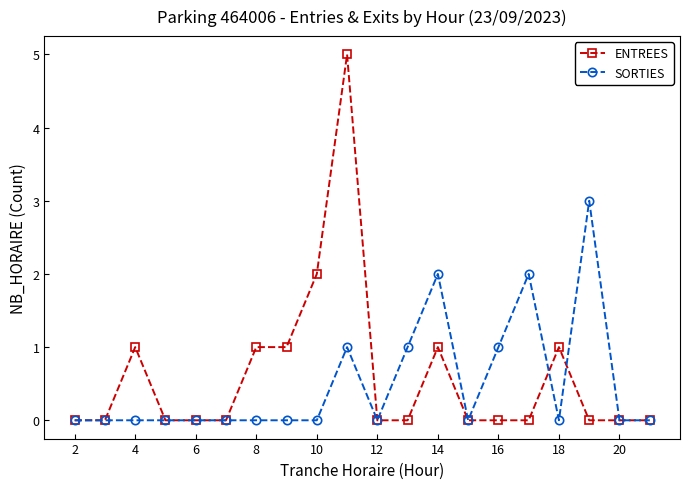

What is the highest value of the SORTIES series?

3